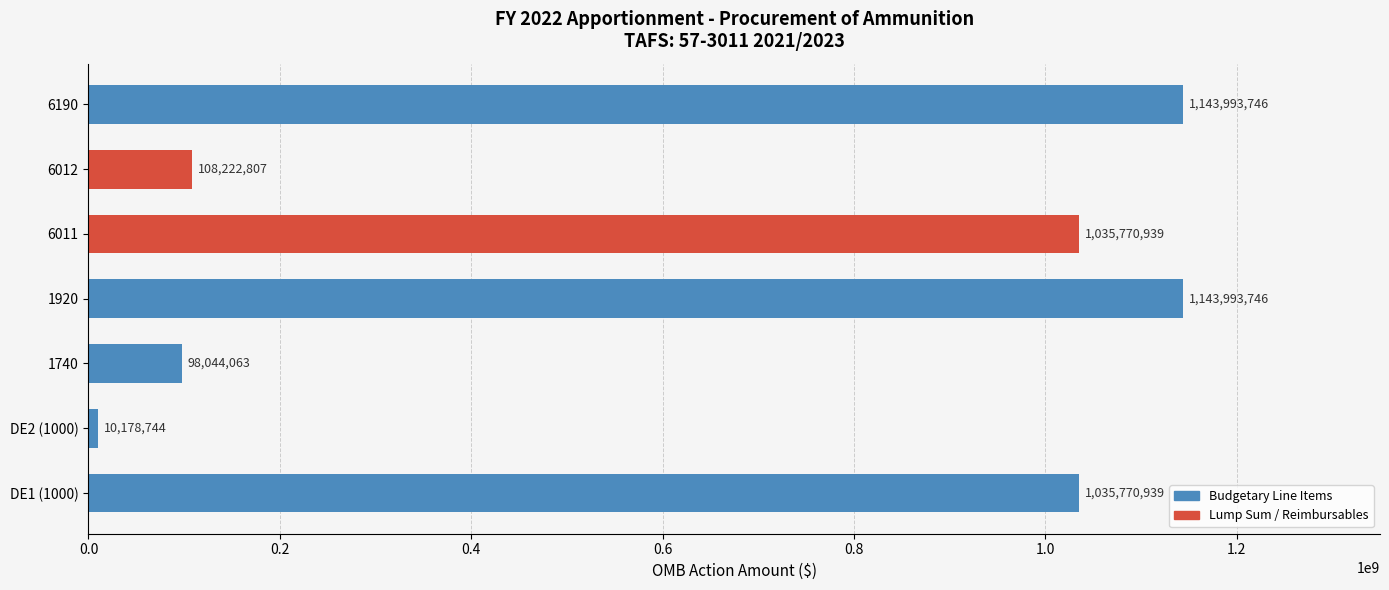

The chart shows a value of 263518736 at DE1 (1000). True or false?

False